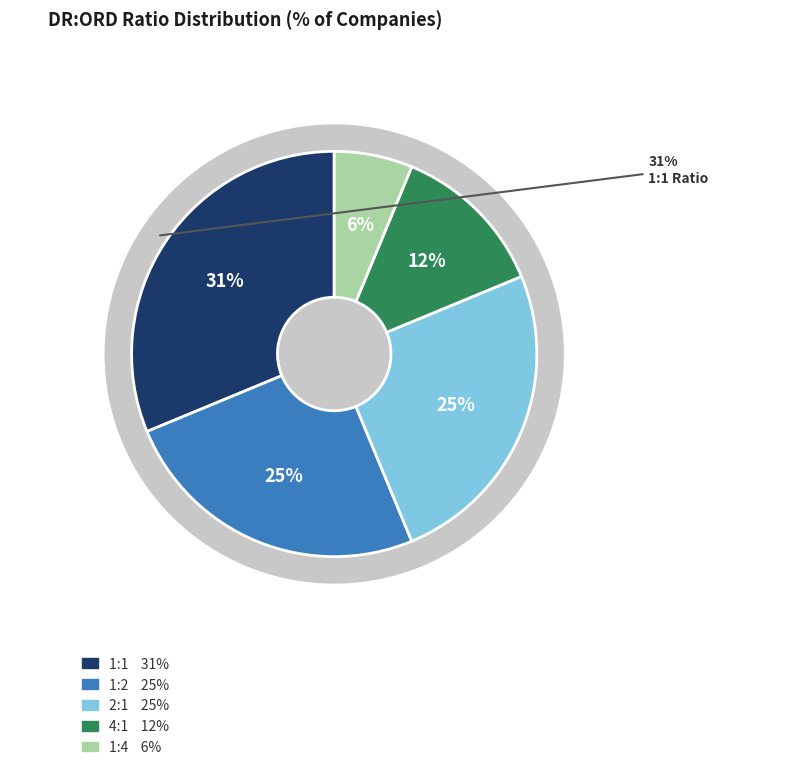

Does Banks account for over 50% of the chart?

No